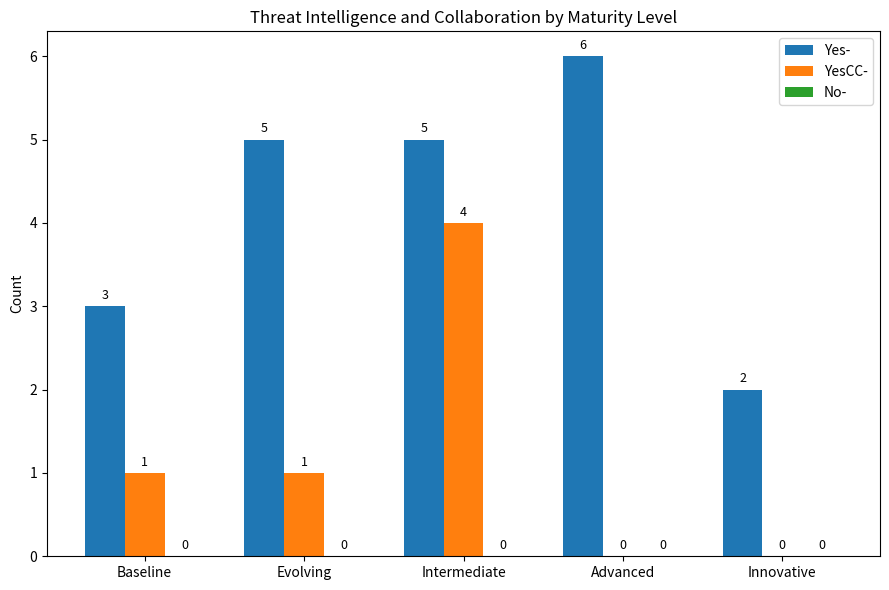

The value of Yes- at Advanced is 6. True or false?

True